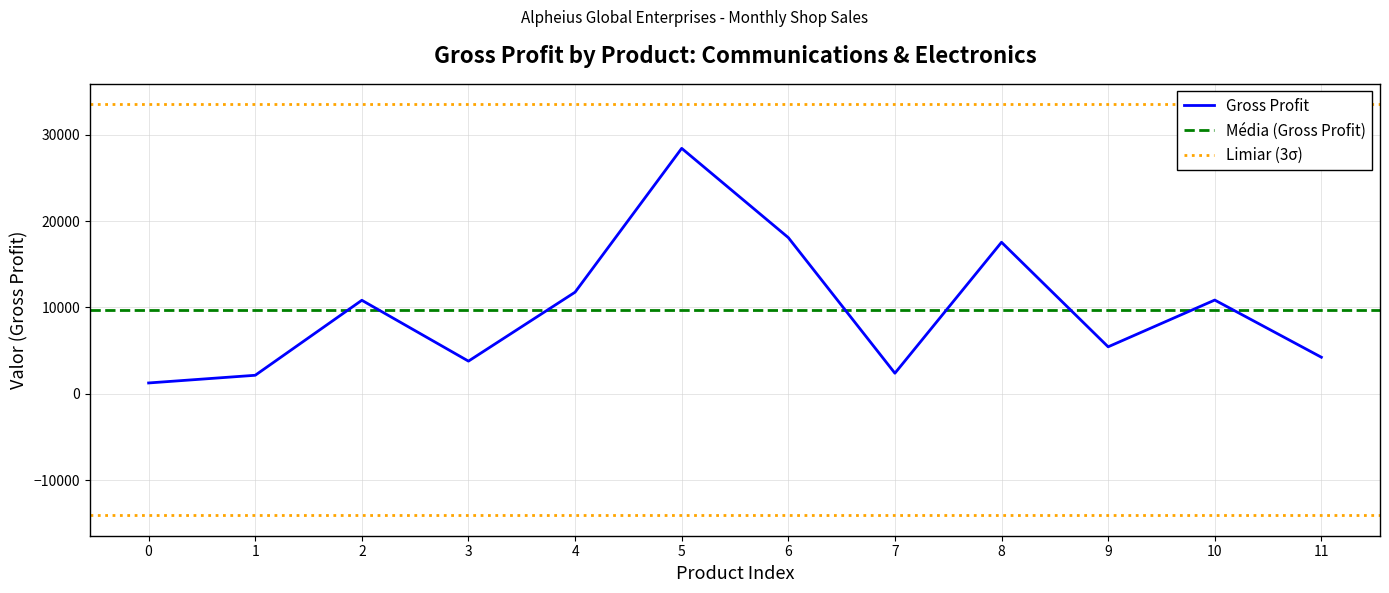

What is the maximum value for Gross Profit?

28423